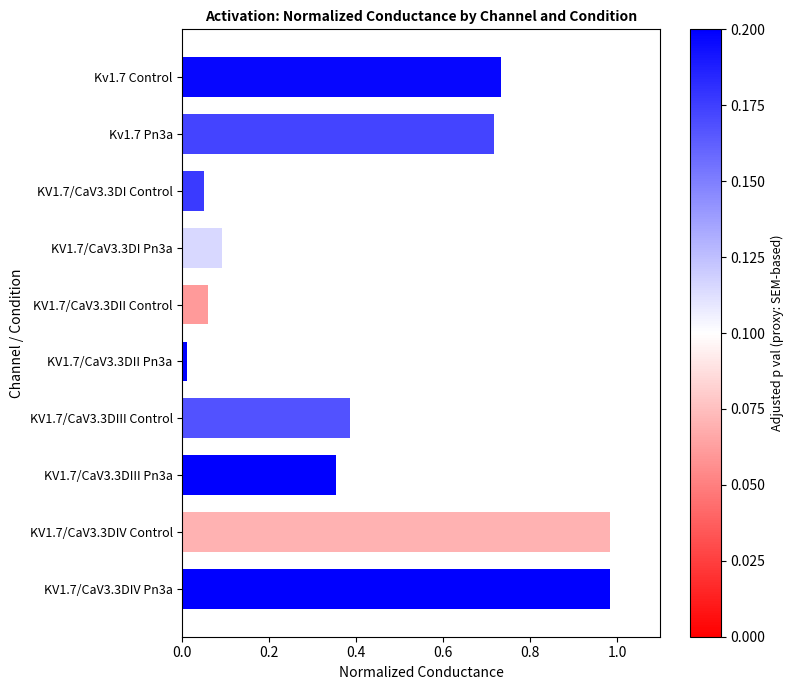

The chart shows a value of 0.0 at KV1.7/CaV3.3DII Pn3a. True or false?

True